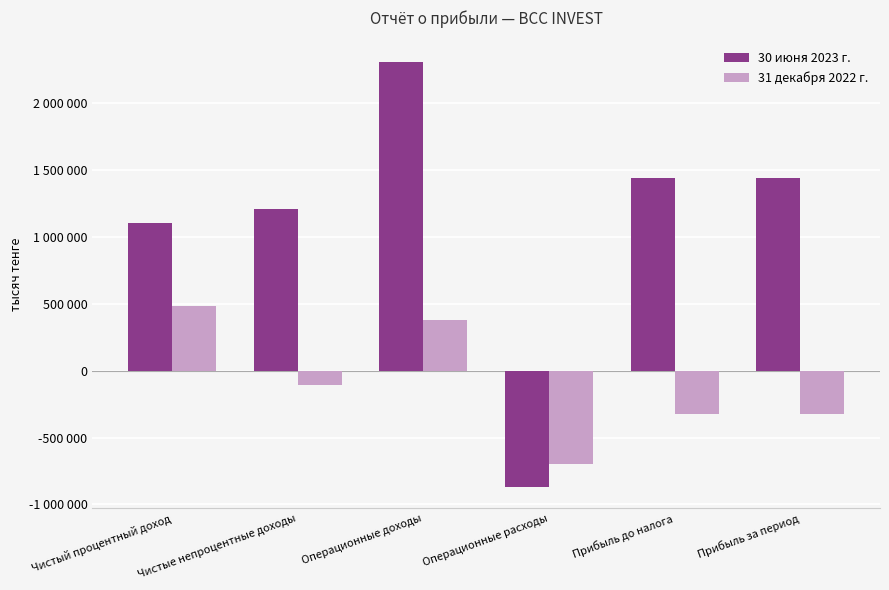

What are all the series names shown in the legend?

30 июня 2023 г., 31 декабря 2022 г.